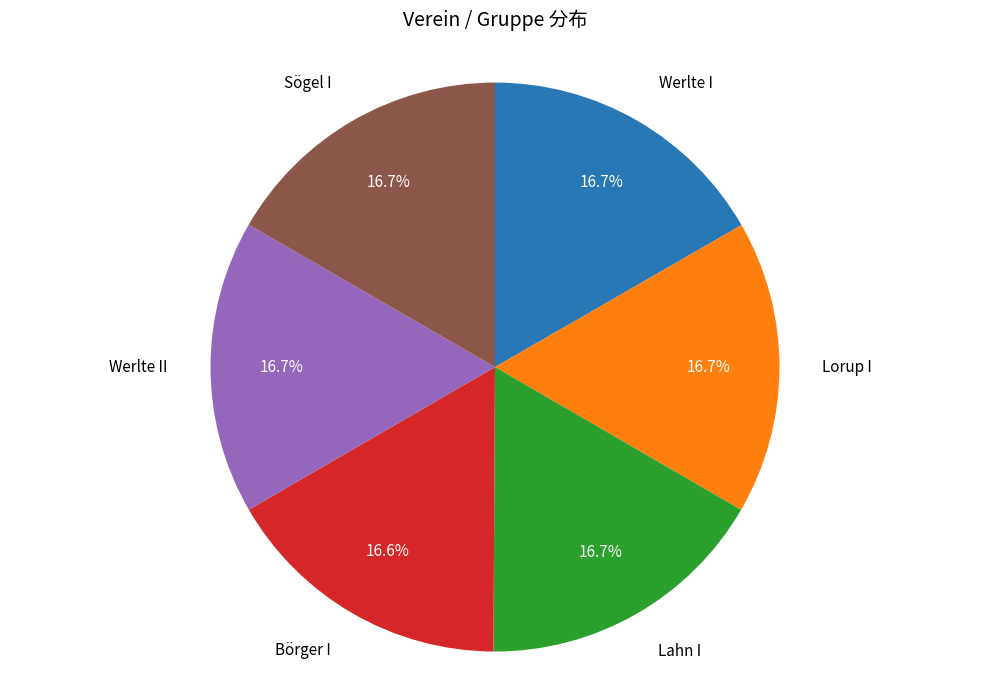

How many slices are in this pie chart?

6